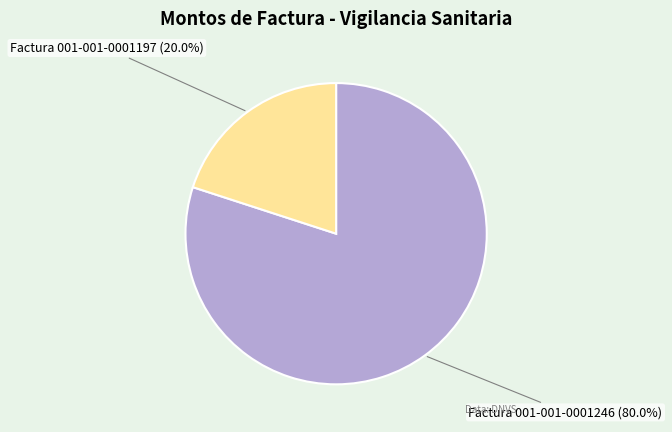

To the nearest percent, what is the difference between the Factura 001-001-0001197 and Factura 001-001-0001246 slice percentages?

60%